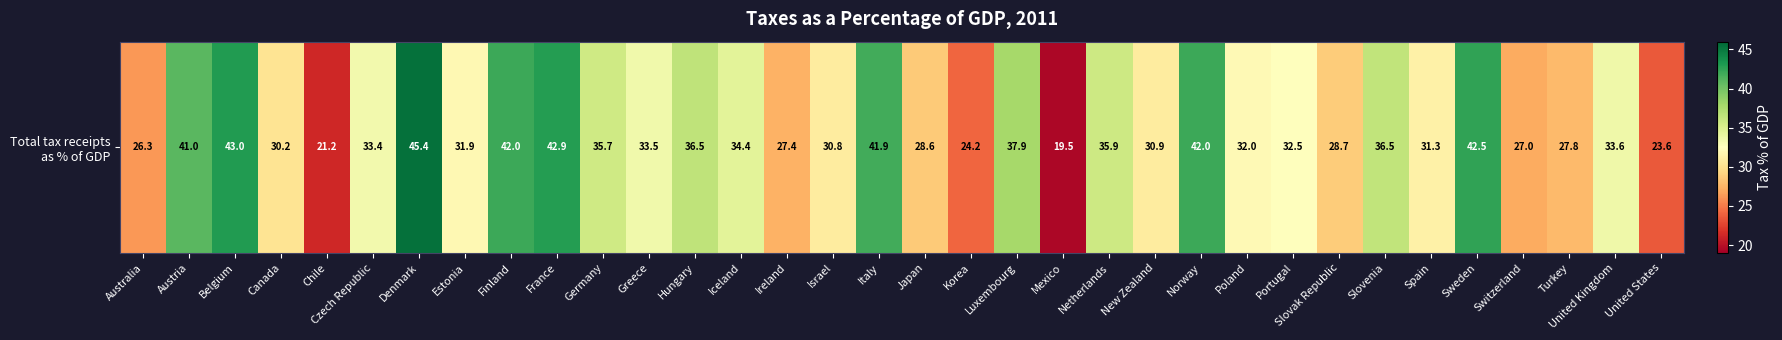

List the labels in order of value, smallest first.

Mexico, Chile, United States, Korea, Australia, Switzerland, Ireland, Turkey, Japan, Slovak Republic, Canada, Israel, New Zealand, Spain, Estonia, Poland, Portugal, Czech Republic, Greece, United Kingdom, Iceland, Germany, Netherlands, Slovenia, Hungary, Luxembourg, Austria, Italy, Finland, Norway, Sweden, France, Belgium, Denmark